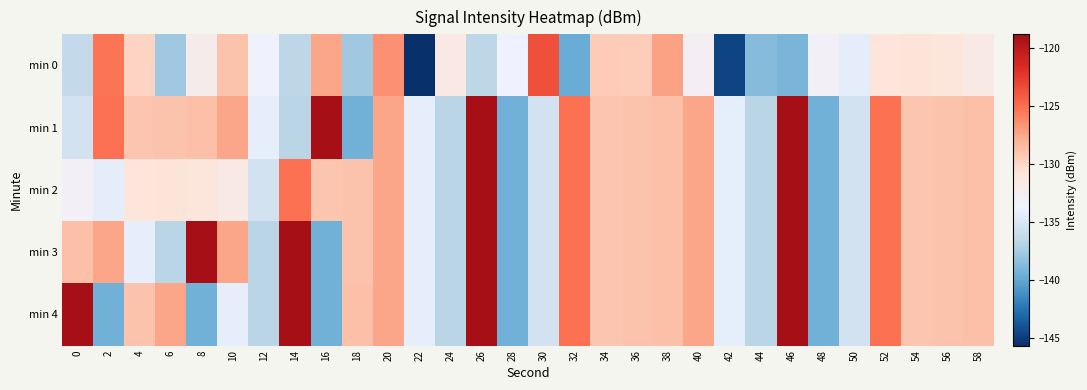

Reading left to right, transcribe all the data shown in this chart.

min 0: 0=-136.2	2=-125.3	4=-129.9	6=-137.7	8=-132.2	10=-128.9	12=-133.6	14=-136.6	16=-127.5	18=-137.8	20=-126.5	22=-145.7	24=-131.5	26=-136.7	28=-133.7	30=-123.6	32=-139.7	34=-129.4	36=-129.4	38=-127.2	40=-132.7	42=-144.7	44=-138.7	46=-139.1	48=-133.0	50=-134.3	52=-130.9	54=-130.7	56=-131.1	58=-131.7
min 1: 0=-135.4	2=-125.1	4=-129.0	6=-128.9	8=-128.8	10=-127.4	12=-134.2	14=-136.8	16=-118.8	18=-139.4	20=-127.4	22=-134.2	24=-136.8	26=-118.8	28=-139.4	30=-135.4	32=-125.1	34=-129.0	36=-128.9	38=-128.8	40=-127.4	42=-134.2	44=-136.8	46=-118.8	48=-139.4	50=-135.4	52=-125.1	54=-129.0	56=-128.9	58=-128.8
min 2: 0=-133.0	2=-134.3	4=-130.9	6=-130.7	8=-131.1	10=-131.7	12=-135.4	14=-125.1	16=-129.0	18=-128.9	20=-127.4	22=-134.2	24=-136.8	26=-118.8	28=-139.4	30=-135.4	32=-125.1	34=-129.0	36=-128.9	38=-128.8	40=-127.4	42=-134.2	44=-136.8	46=-118.8	48=-139.4	50=-135.4	52=-125.1	54=-129.0	56=-128.9	58=-128.8
min 3: 0=-128.8	2=-127.4	4=-134.2	6=-136.8	8=-118.8	10=-127.4	12=-136.8	14=-118.8	16=-139.4	18=-128.9	20=-127.4	22=-134.2	24=-136.8	26=-118.8	28=-139.4	30=-135.4	32=-125.1	34=-129.0	36=-128.9	38=-128.8	40=-127.4	42=-134.2	44=-136.8	46=-118.8	48=-139.4	50=-135.4	52=-125.1	54=-129.0	56=-128.9	58=-128.8
min 4: 0=-118.8	2=-139.4	4=-128.9	6=-127.4	8=-139.4	10=-134.2	12=-136.8	14=-118.8	16=-139.4	18=-128.8	20=-127.4	22=-134.2	24=-136.8	26=-118.8	28=-139.4	30=-135.4	32=-125.1	34=-129.0	36=-128.9	38=-128.8	40=-127.4	42=-134.2	44=-136.8	46=-118.8	48=-139.4	50=-135.4	52=-125.1	54=-129.0	56=-128.9	58=-128.8